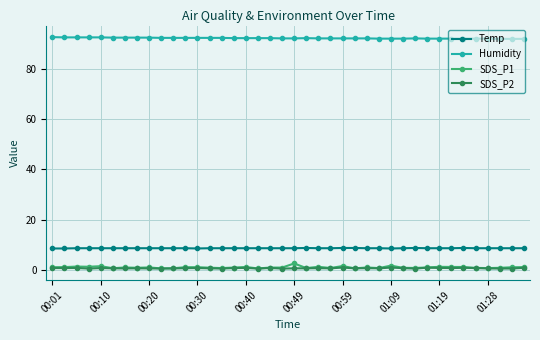

How many data points does each series have?

40